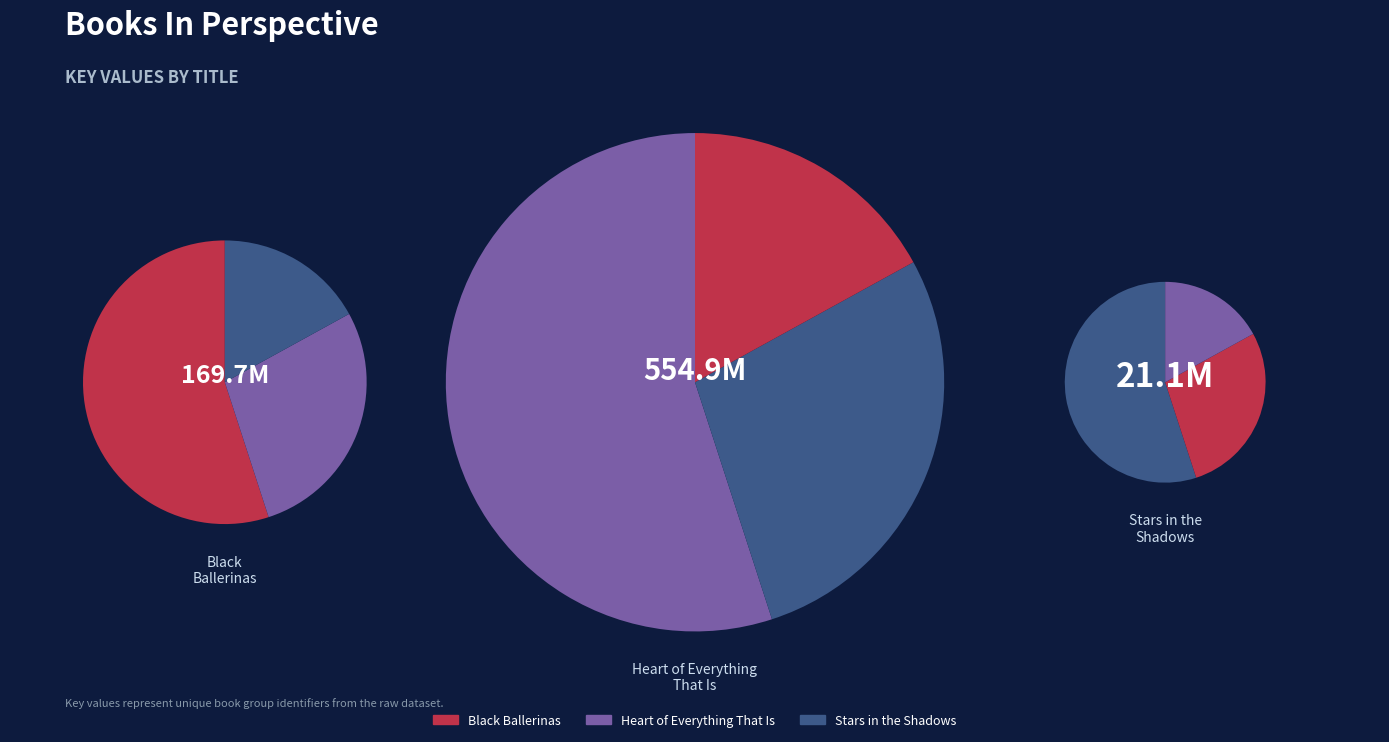

To the nearest percent, what is the difference between the largest and smallest slice percentages?

72%